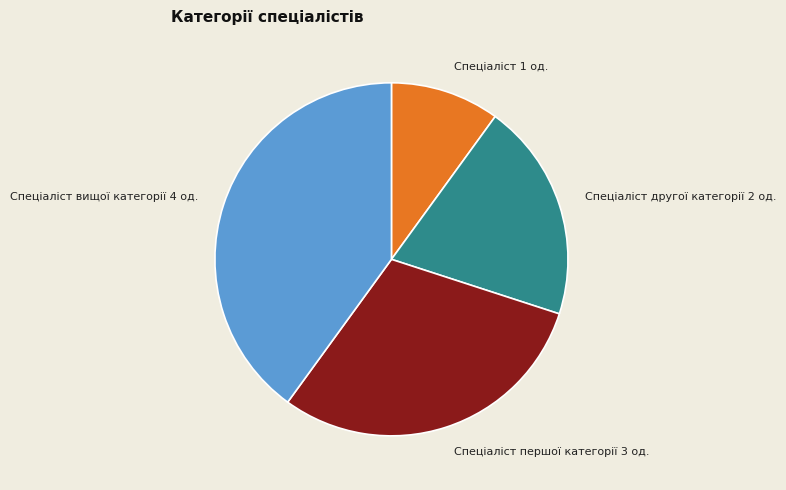

Is there any slice that represents more than half of the pie?

No